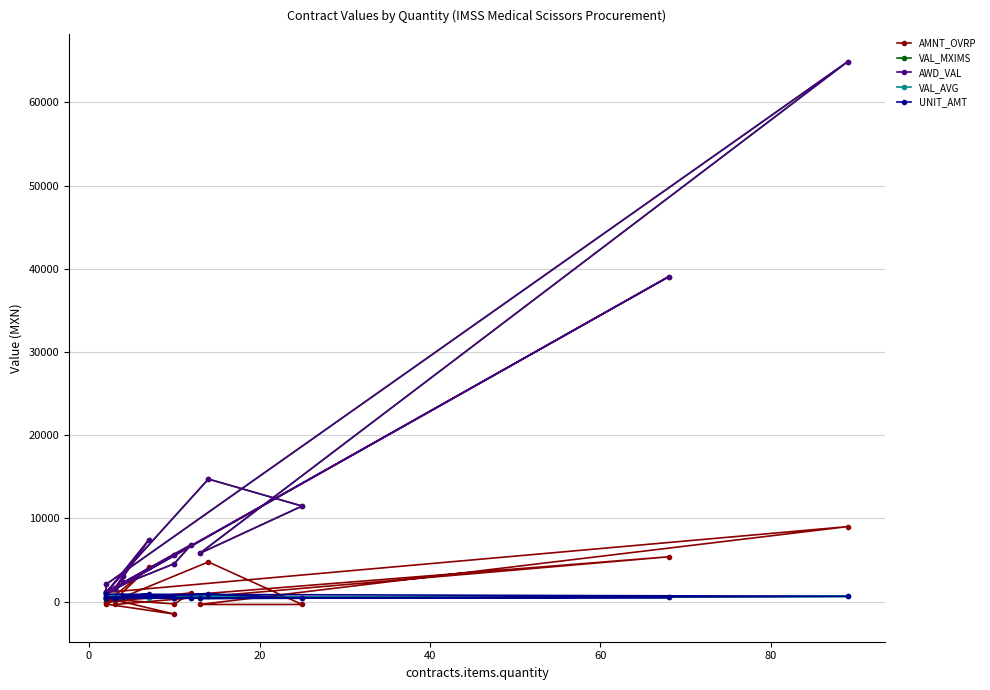

How many interior local peaks does the AMNT_OVRP series have?

6